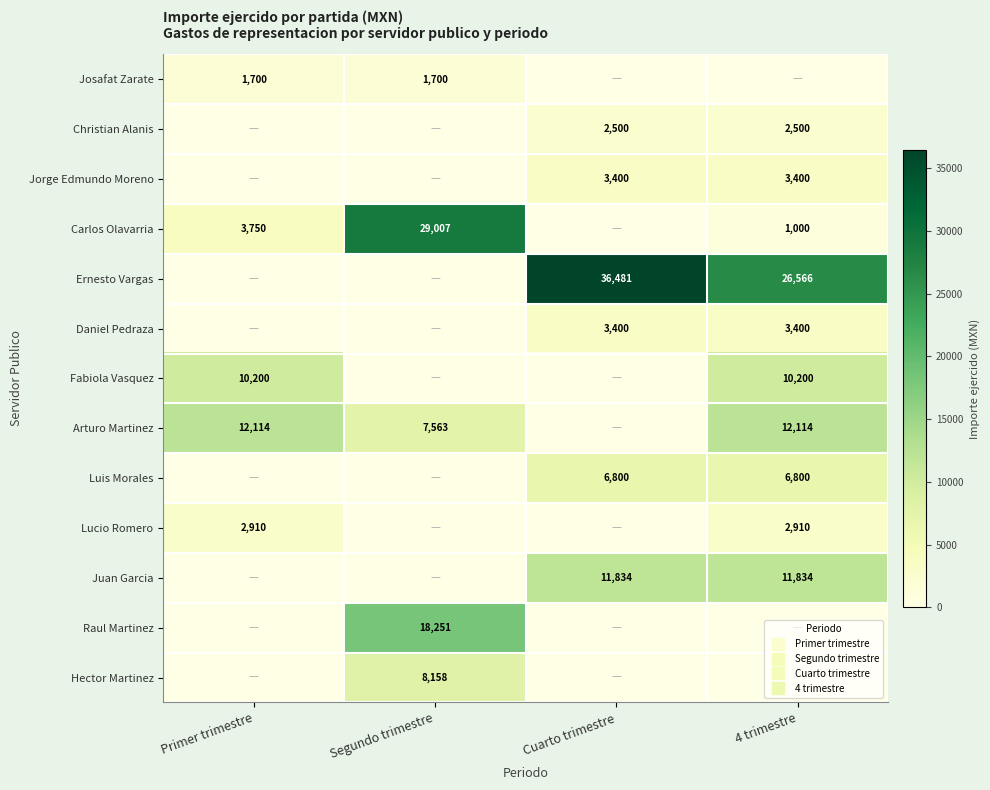

Is it true that Josafat Zarate equals 0 at Cuarto trimestre?

True